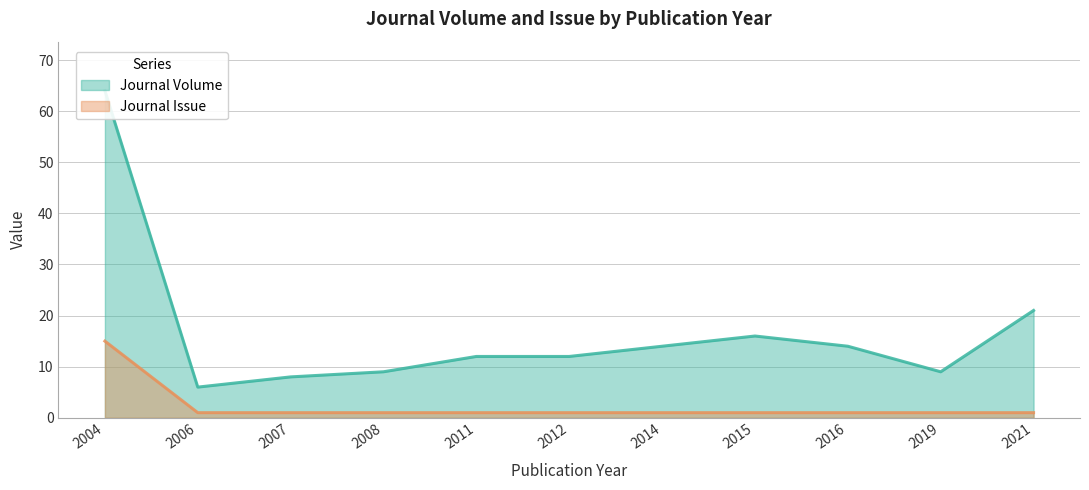

At which label does Journal Volume reach its peak?

2004